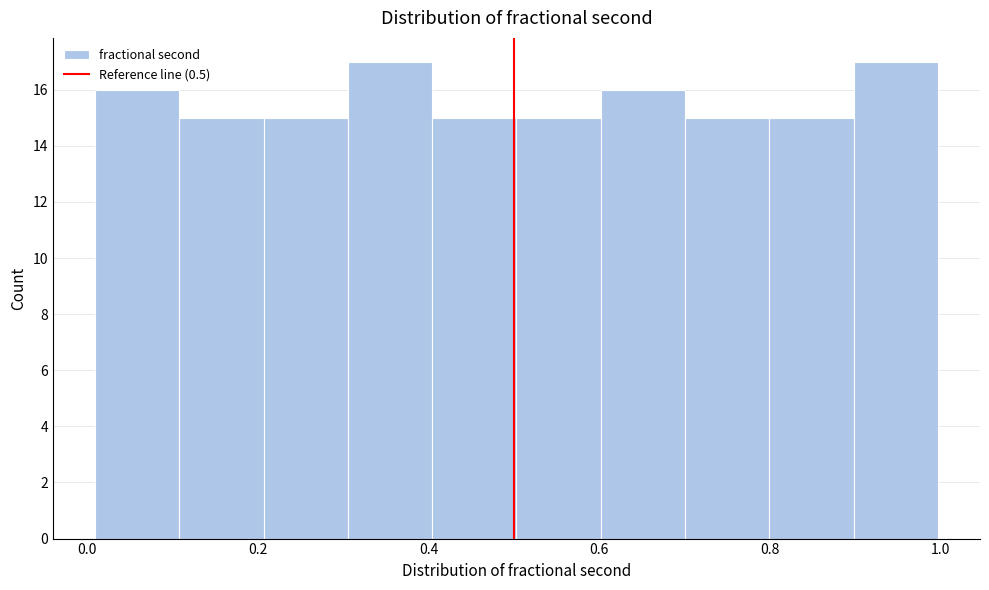

How tall is the bar that spans 0.0 to 0.1 on the x-axis? Neither the bar edges nor the heights are printed on the chart, so give them approximately, as read against the axes.

16